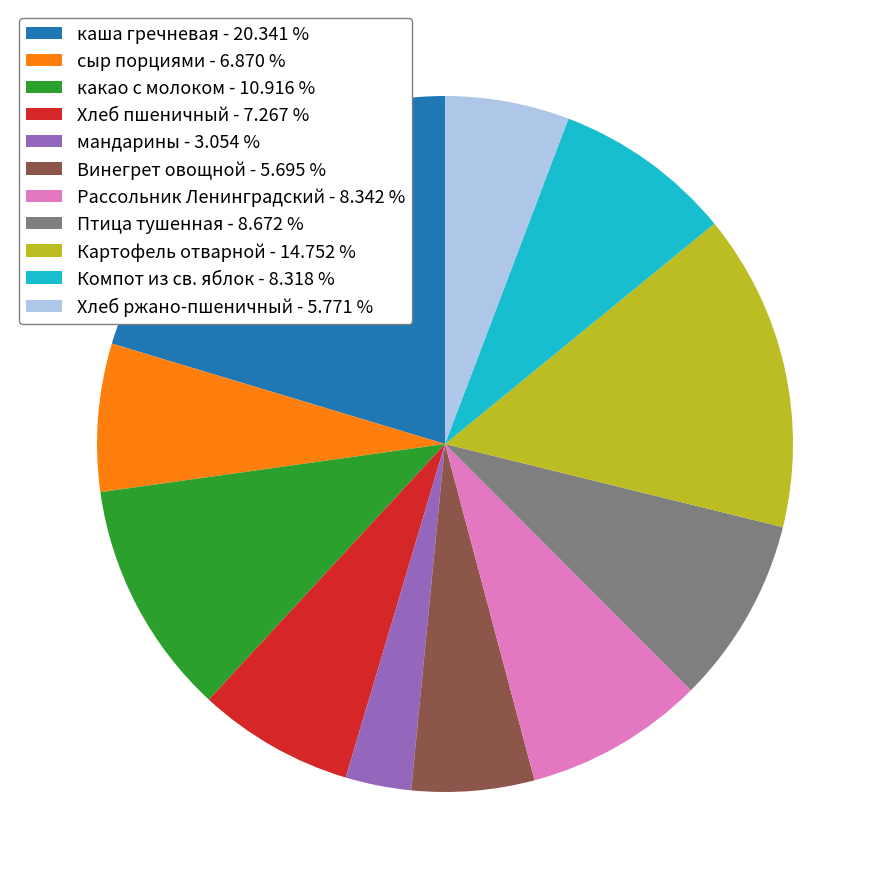

Does Рассольник Ленинградский - 8.342 % represent more than half of the total?

No